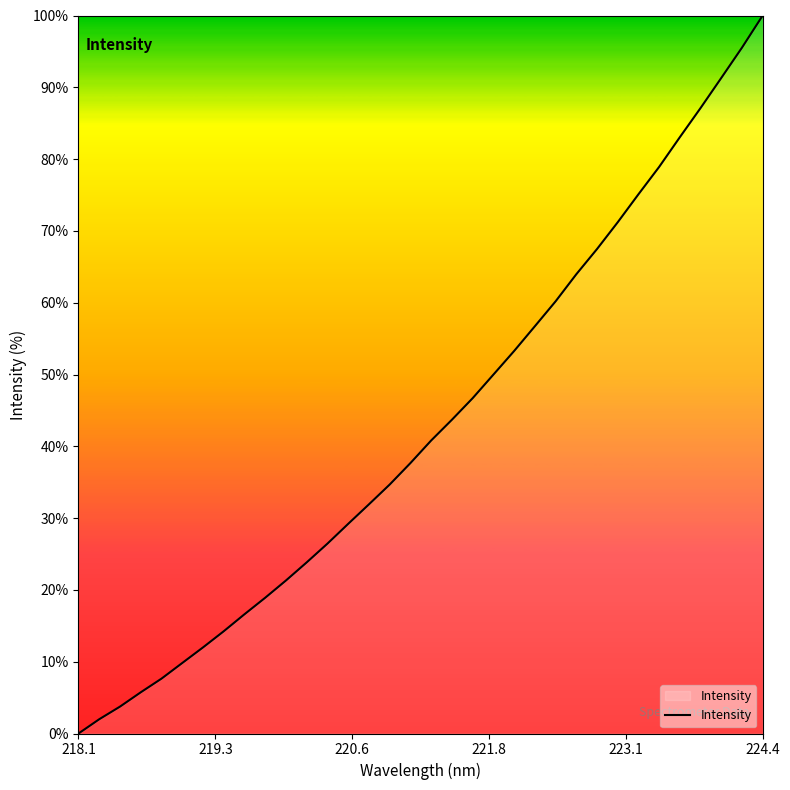

What is the greatest value displayed?

100.0